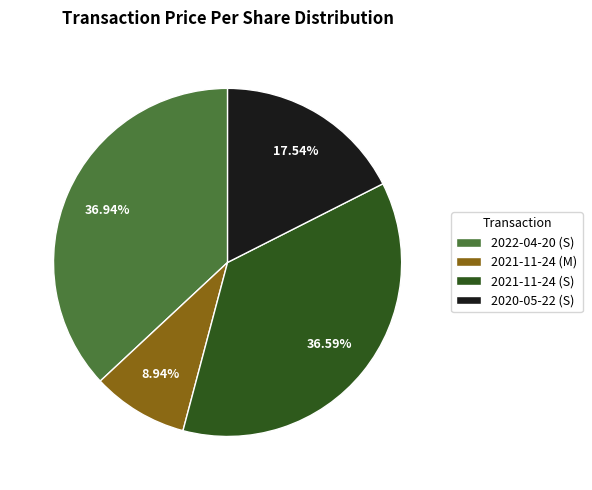

Which slice is the smallest?

2021-11-24 (M)